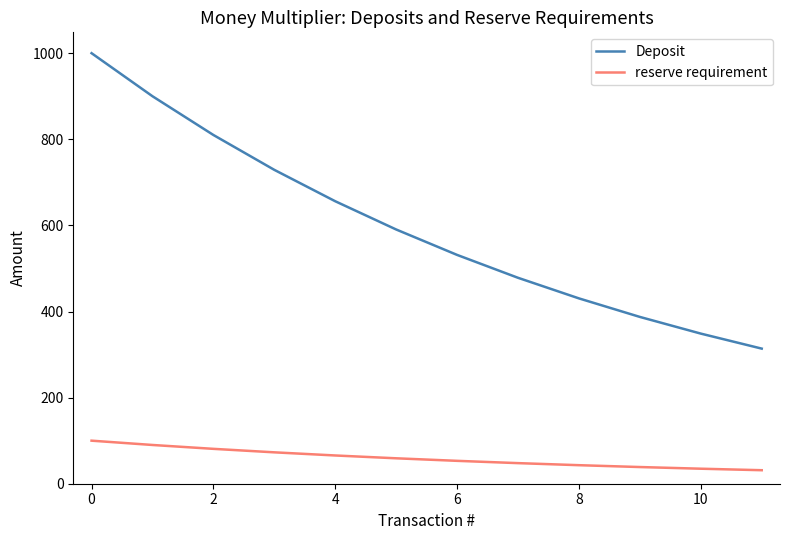

True or false: Deposit and reserve requirement cross at least once.

False